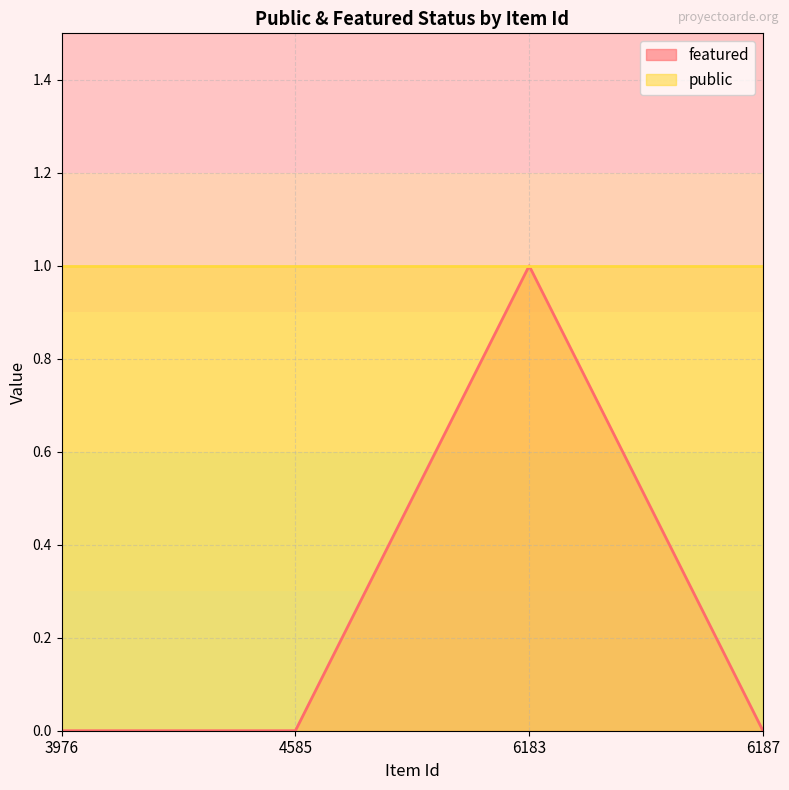

Reading left to right, extract all data points from this chart.

0	0	1	0